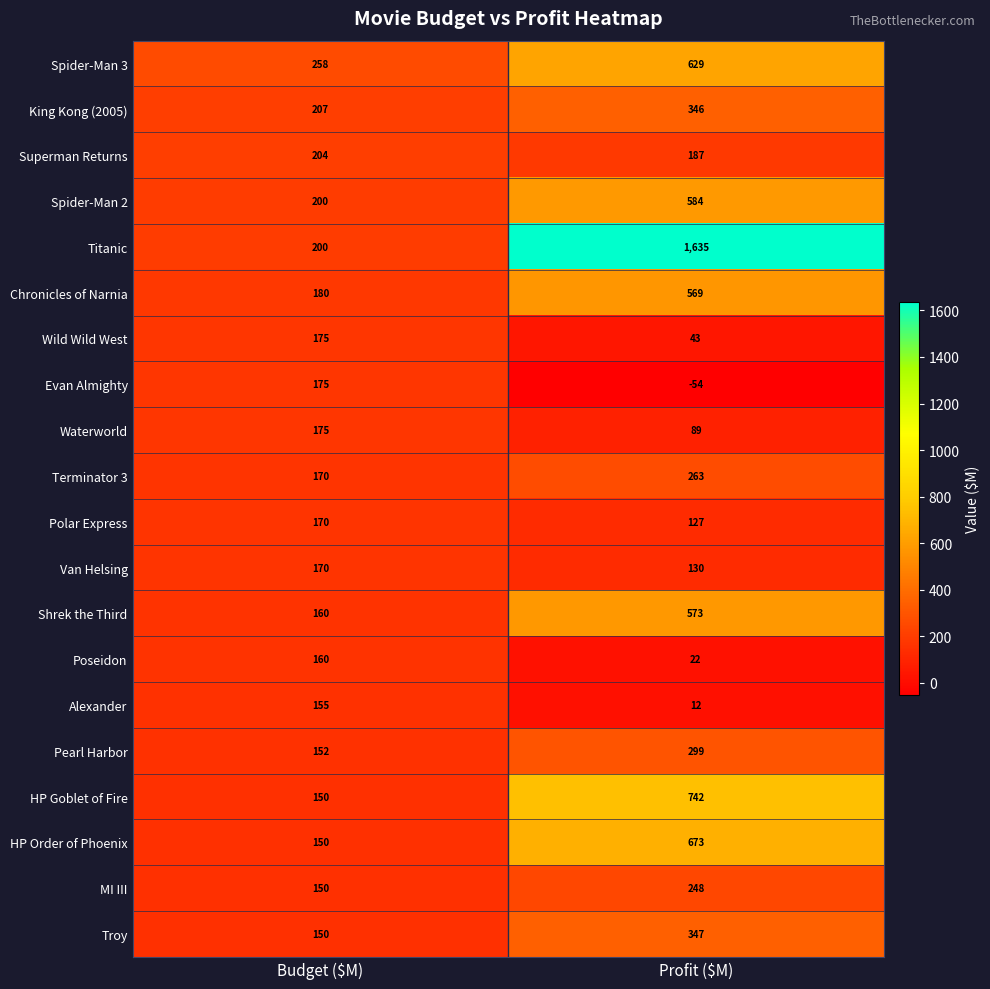

Is it true that Waterworld equals 89 at Profit ($M)?

True